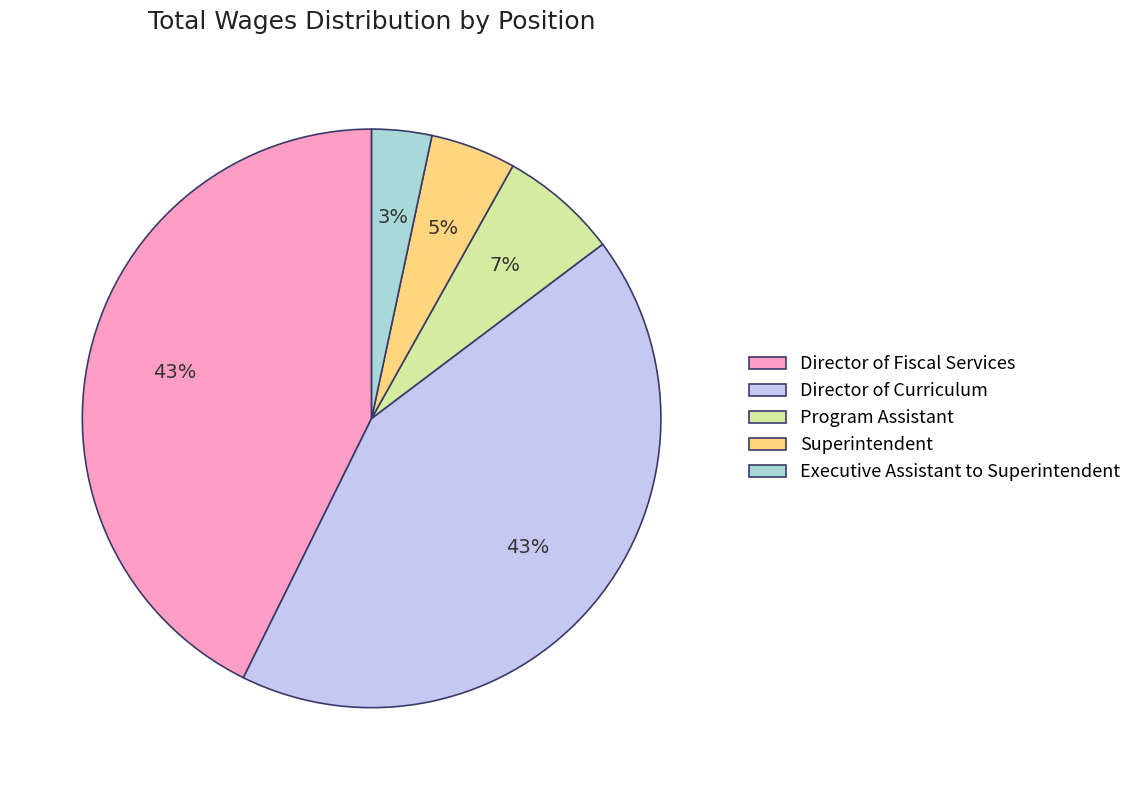

The Director of Fiscal Services slice represents 55% of the pie. True or false?

False